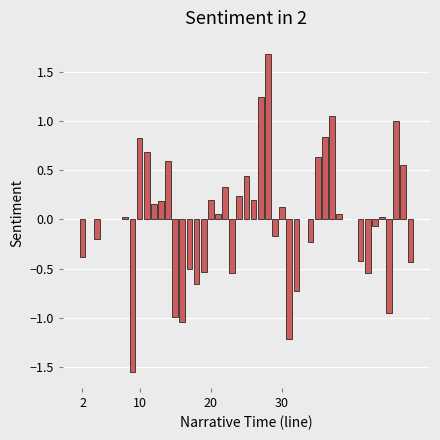

What is the maximum value shown in the chart?

1.7